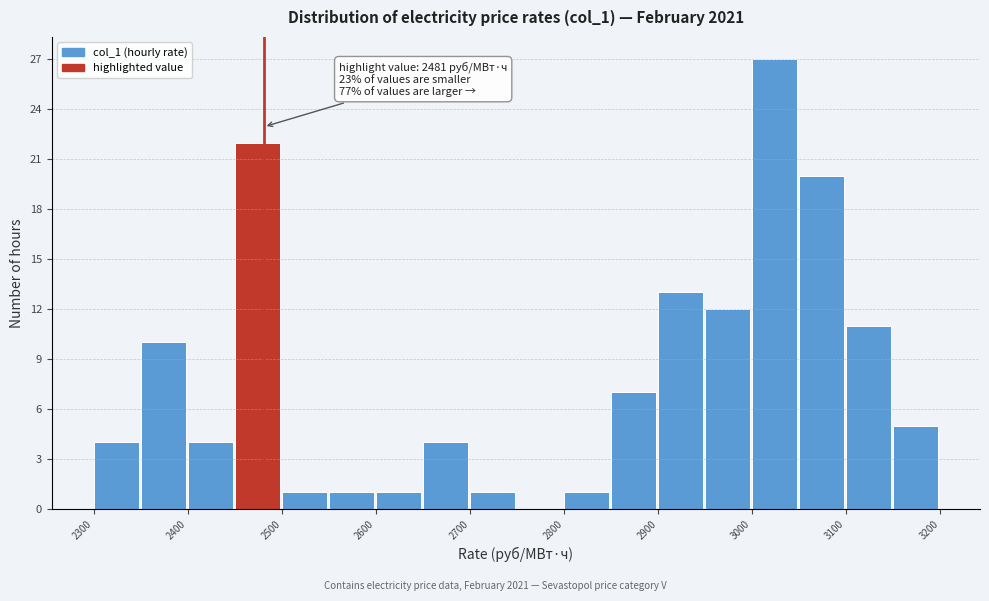

Which range on the x-axis has the tallest bar?

3000 to 3050